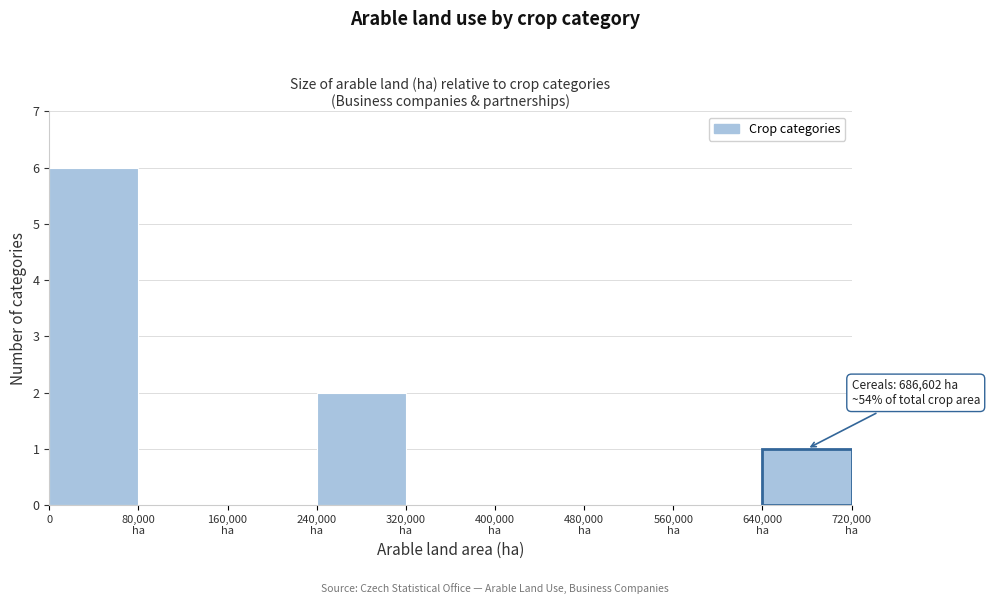

The chart shows a value of 6 at 0. True or false?

True